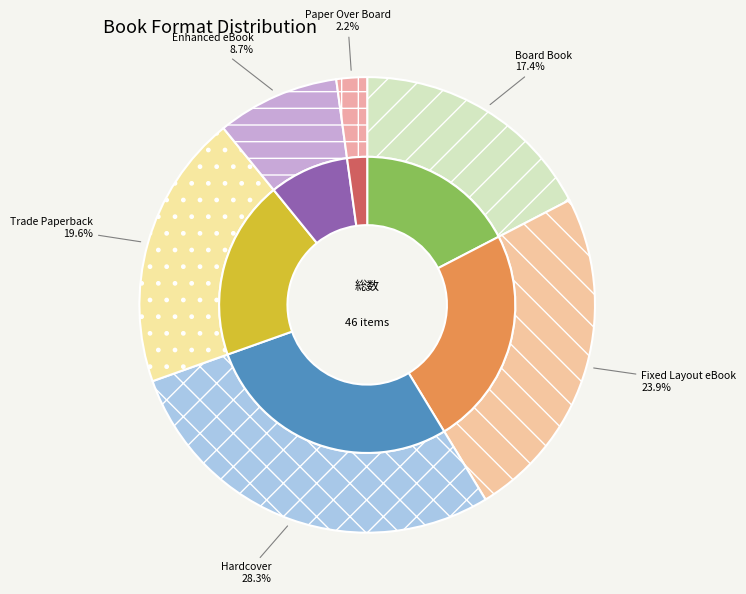

To the nearest percent, what is the combined percentage of Trade Paperback and Hardcover?

48%